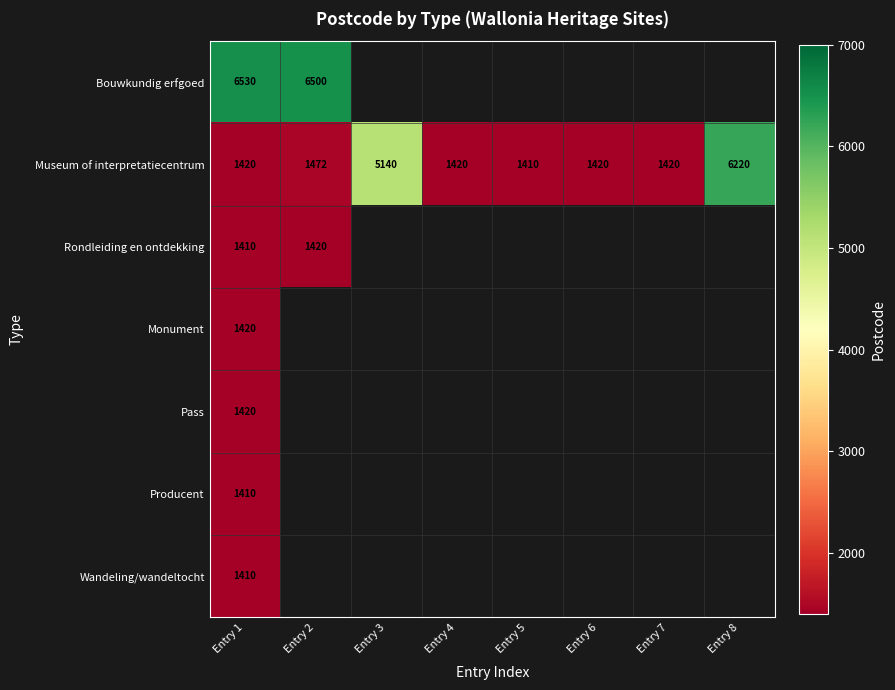

What value does the Museum of interpretatiecentrum series have at Entry 7, to the nearest 50?

1400